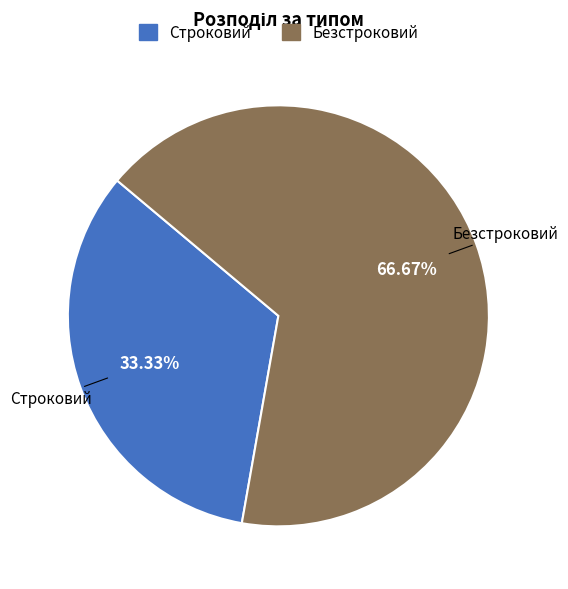

To the nearest percent, what is the difference between the Строковий and Безстроковий slice percentages?

33%